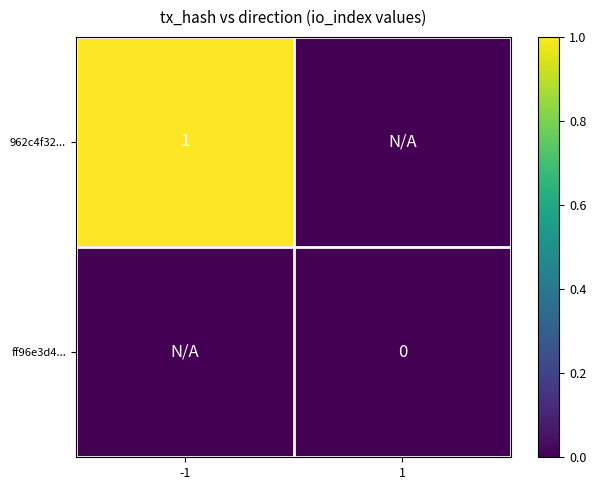

Between 1 and -1, which is larger?

-1